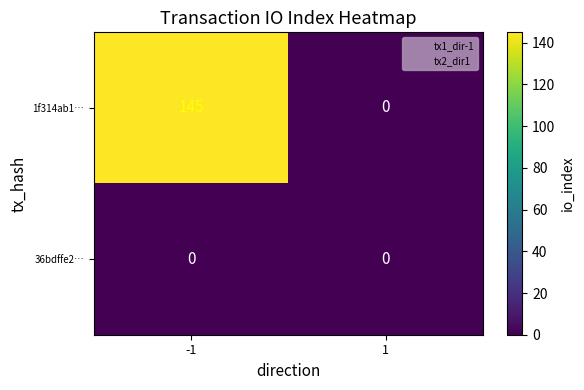

Reading right to left, extract all data points from this chart.

1f314ab1…: 1=0	-1=145
36bdffe2…: 1=0	-1=0